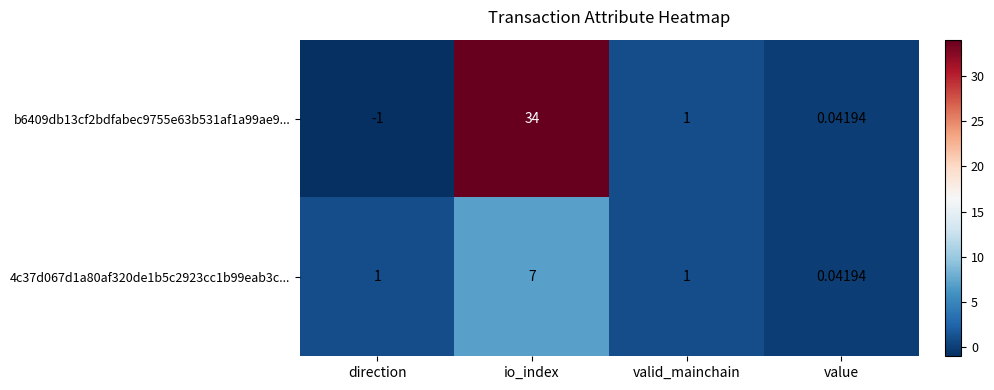

List the labels in order of b6409db13cf2bdfabec9755e63b531af1a99ae9... value, largest first.

io_index, valid_mainchain, value, direction